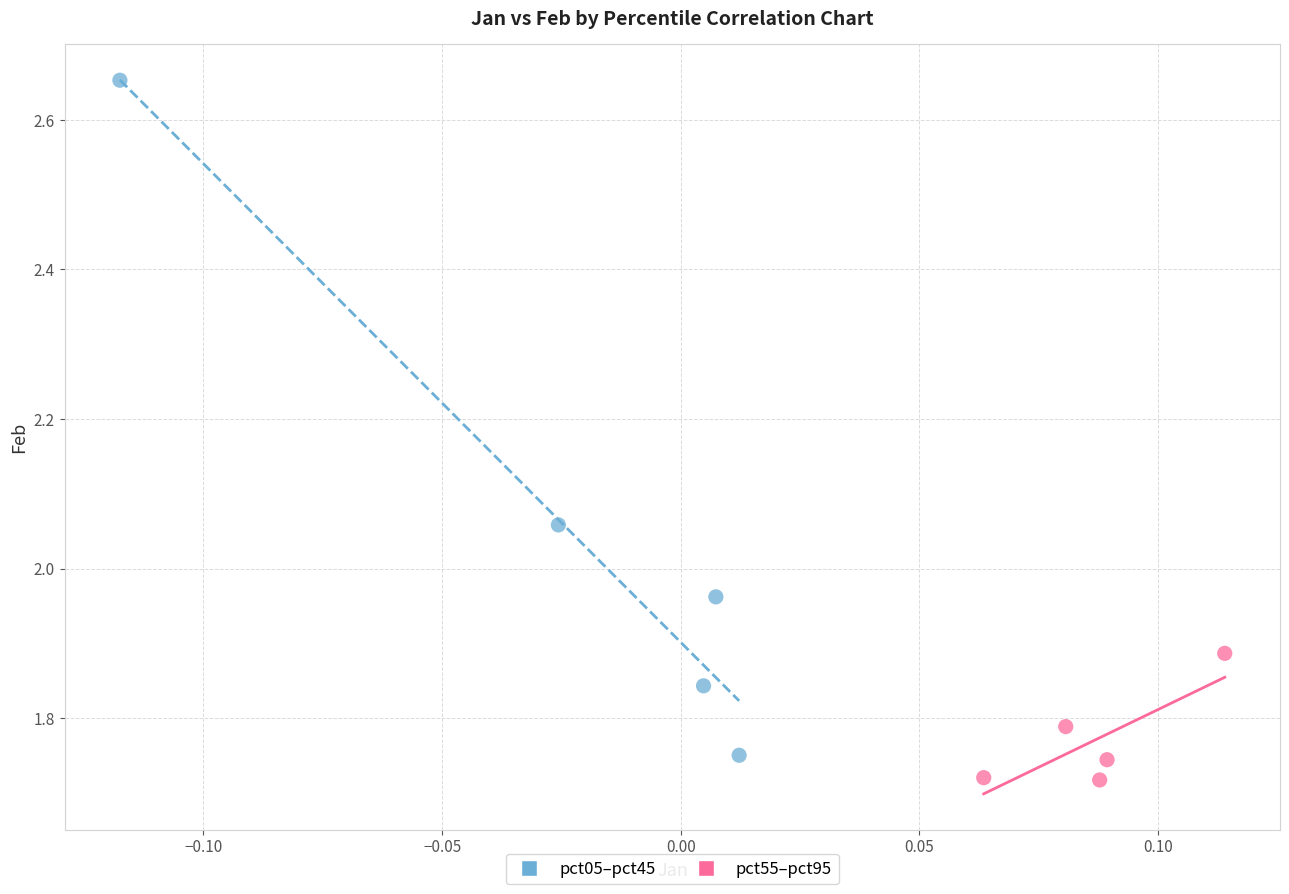

Which series has the largest Y range (max minus min)?

pct05–pct45